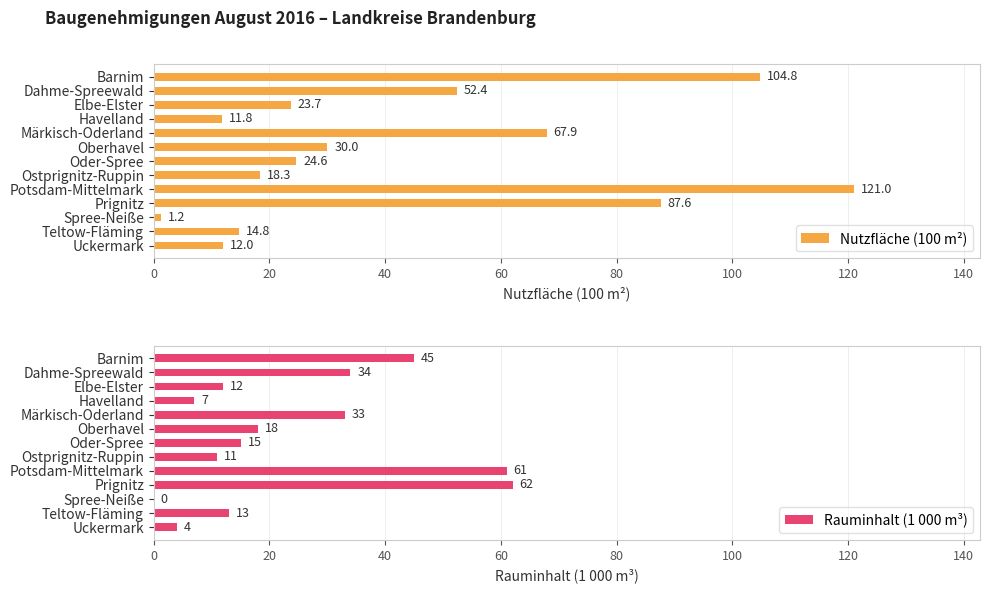

What is the difference between the maximum and minimum values in the Nutzfläche (100 m²) series?

119.8